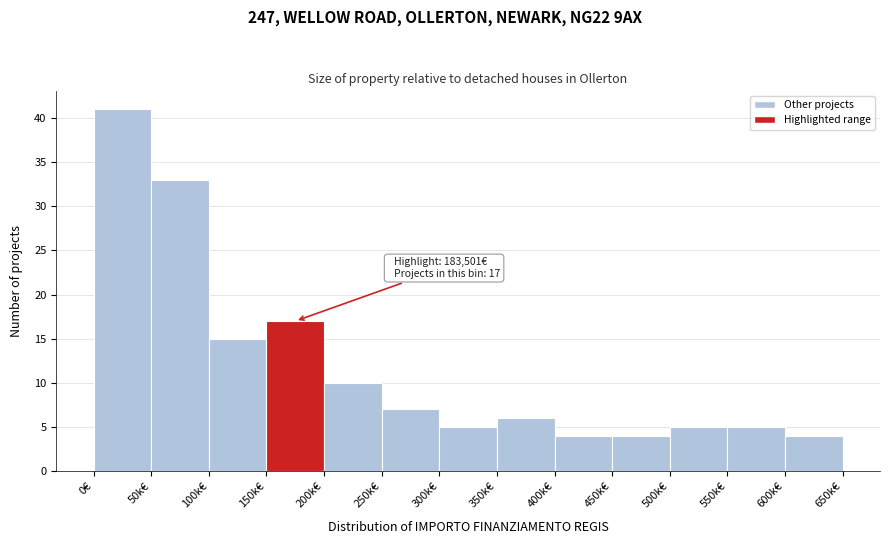

Reading right to left, transcribe all the data shown in this chart.

600k€=4	550k€=5	500k€=5	450k€=4	400k€=4	350k€=6	300k€=5	250k€=7	200k€=10	150k€=17	100k€=15	50k€=33	0€=41